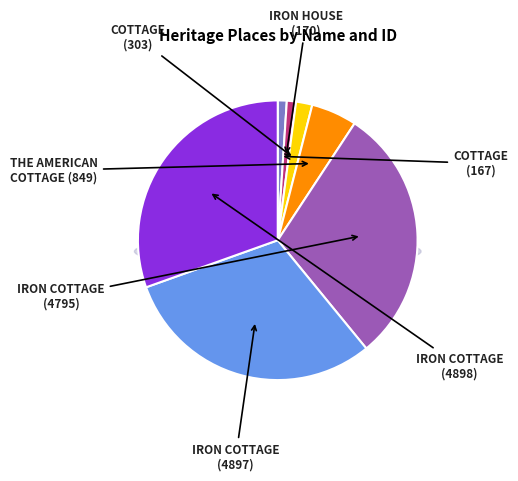

What is the largest slice in the pie chart?

IRON COTTAGE (4898)